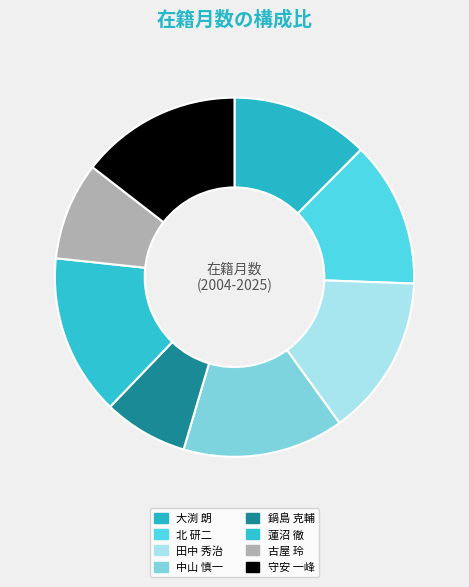

Which slice is the smallest?

鍋島 克輔